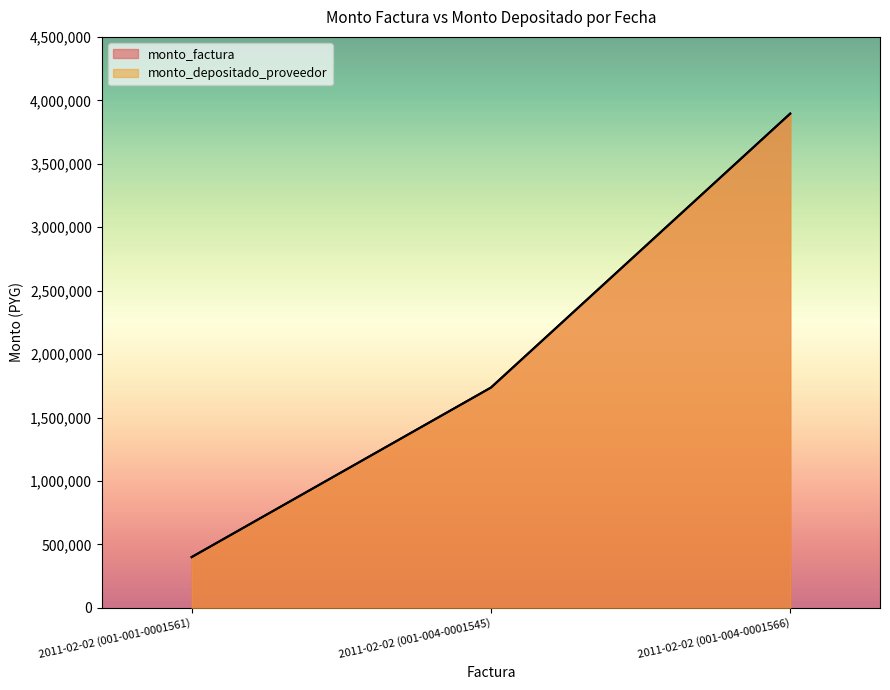

What is the difference between the monto_factura values at 2011-02-02 (001-004-0001566) and 2011-02-02 (001-001-0001561)?

3495400